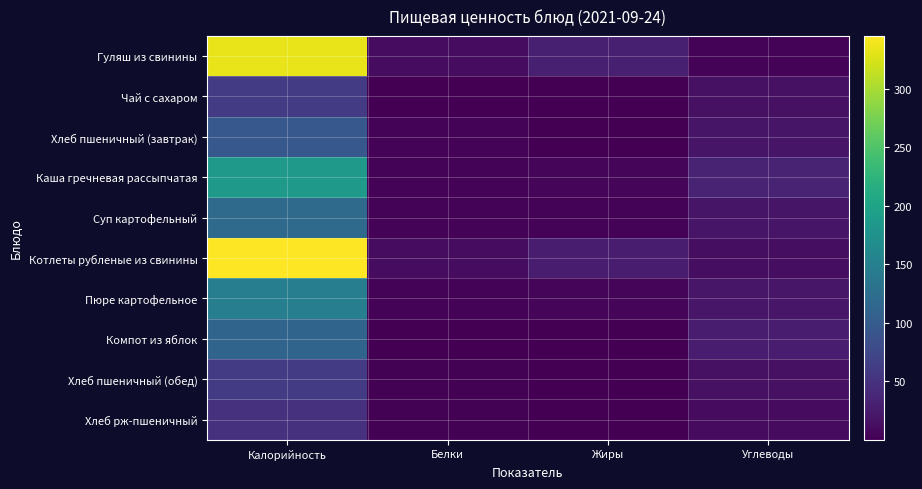

What is the spread (max minus min) of values at Углеводы?

31.1